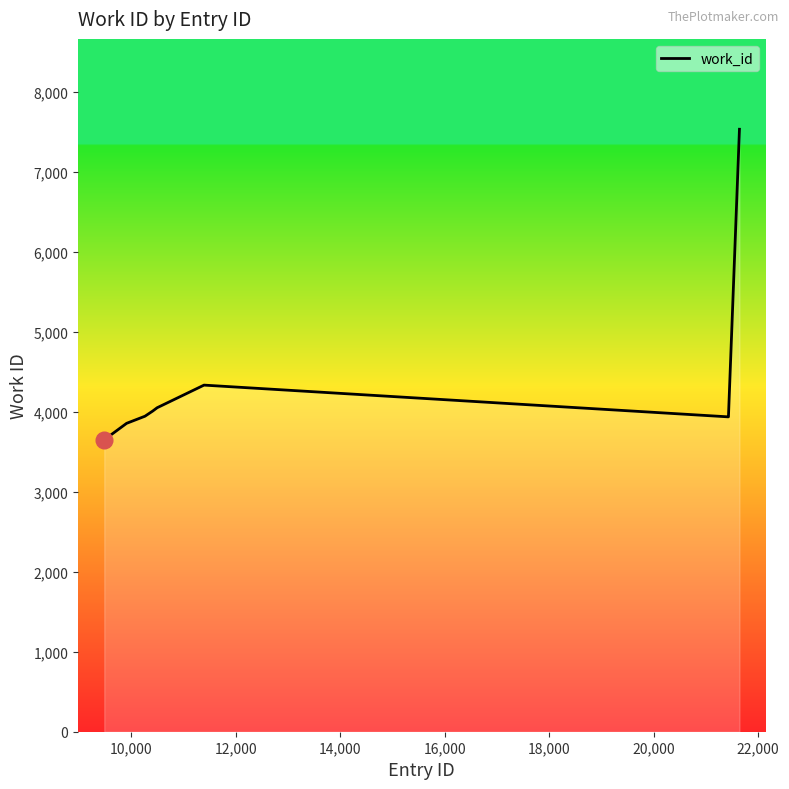

Count the number of data series in this chart.

1